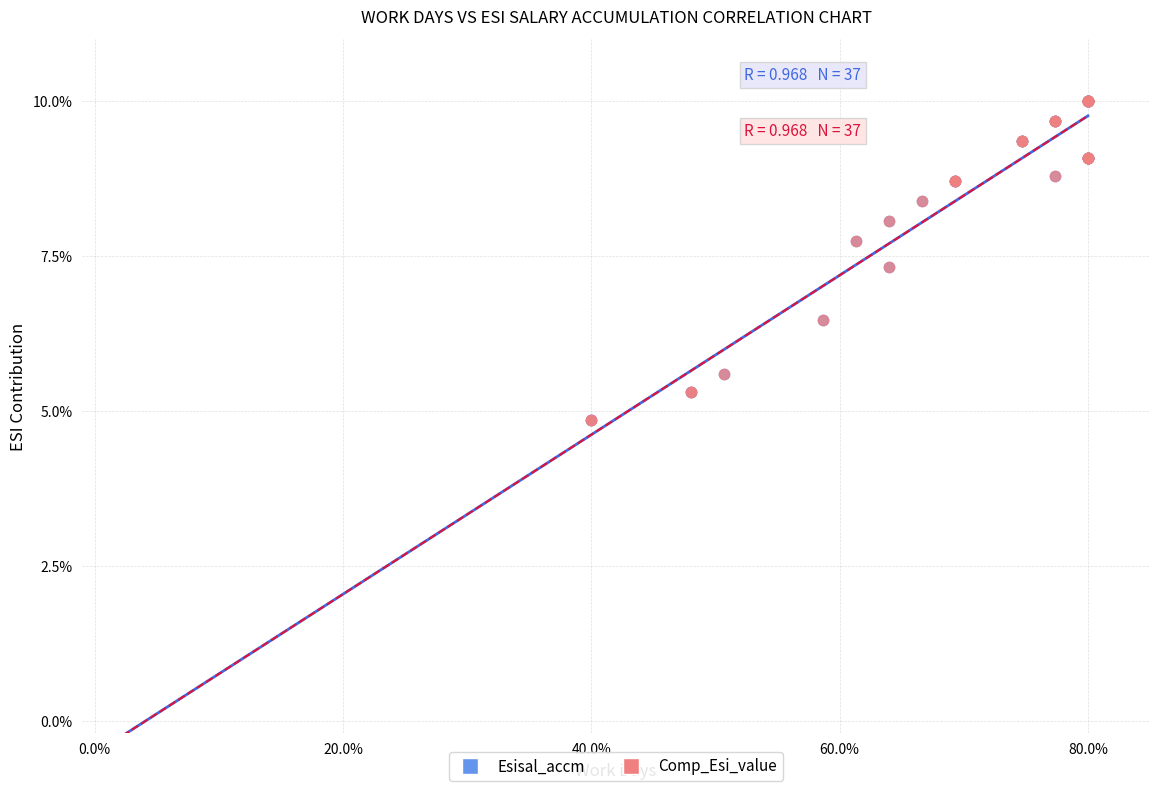

What are all the series names shown in the legend?

Esisal_accm, Comp_Esi_value